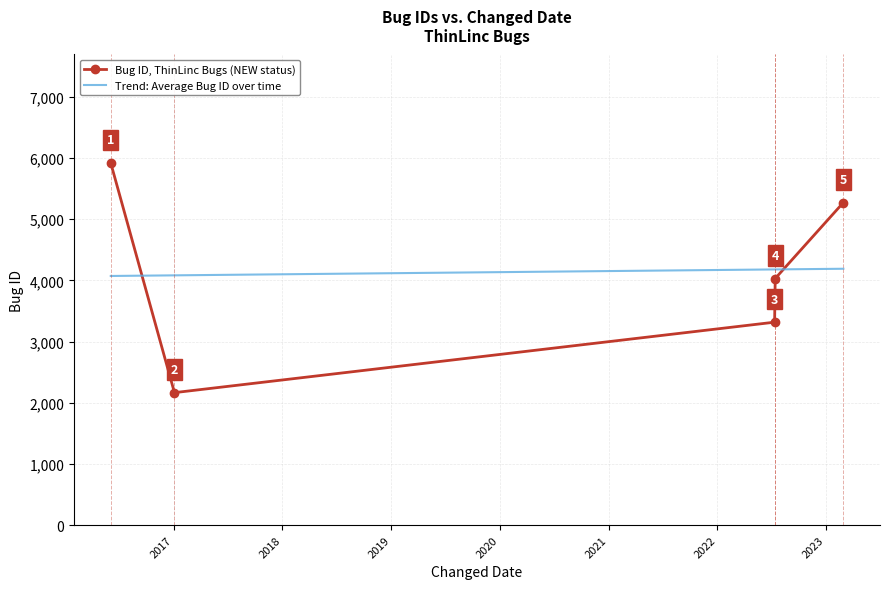

Which series ends up on top after the final intersection of Trend: Average Bug ID over time and Bug ID, ThinLinc Bugs (NEW status)?

Bug ID, ThinLinc Bugs (NEW status)